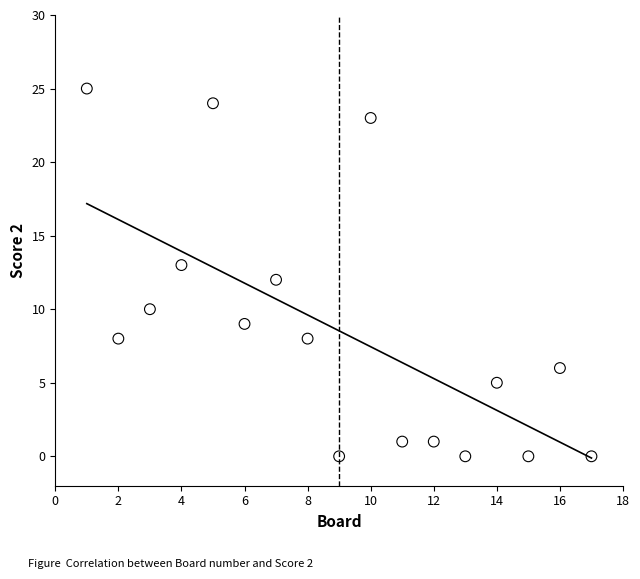

What is the range of X values (max minus min)?

16